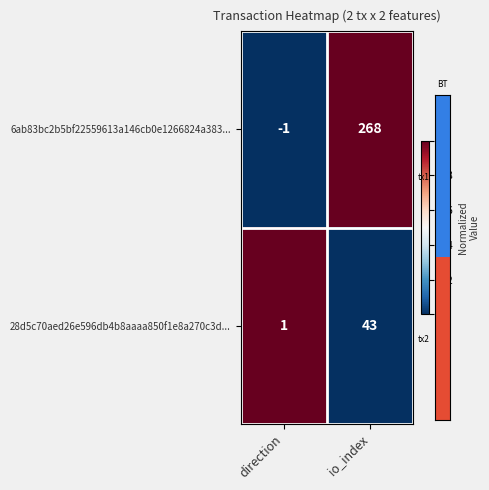

What is the average value of the 6ab83bc2b5bf22559613a146cb0e1266824a383... series?

134